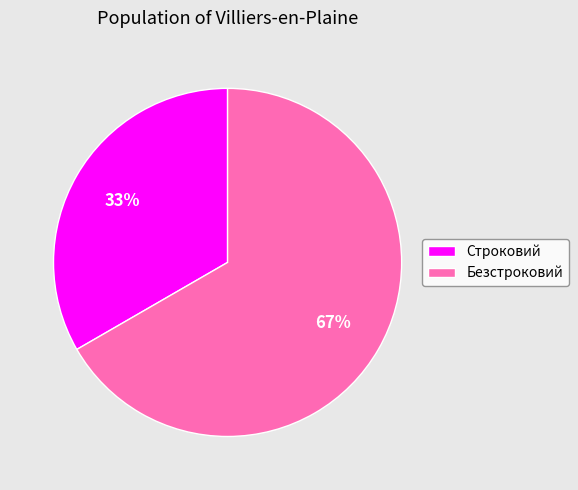

What is the ratio of the value at Строковий to the value at Безстроковий?

0.5